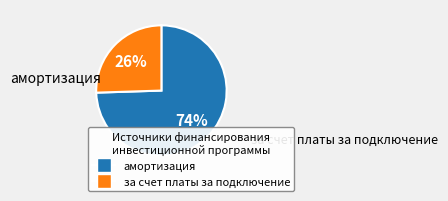

How many slices are in this pie chart?

2